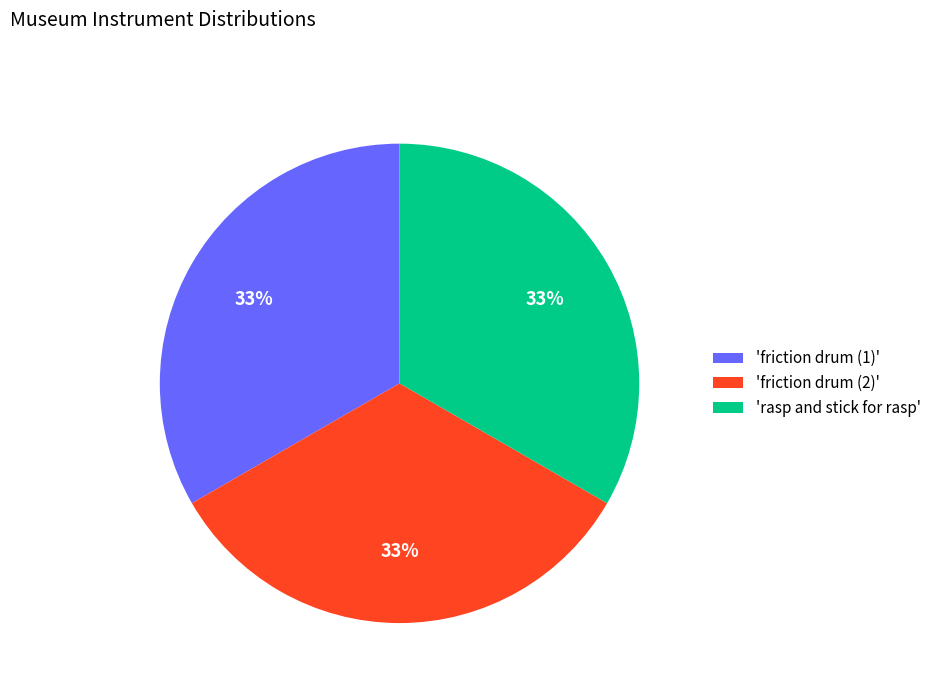

Approximately how many times larger is the value at 'rasp and stick for rasp' compared to 'friction drum (2)'?

1.0